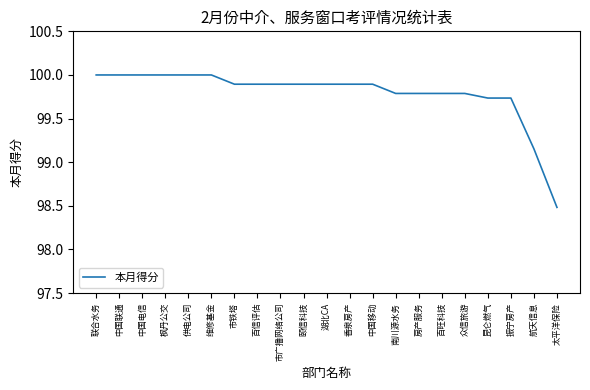

The chart shows a value of 63.8 at 联合水务. True or false?

False